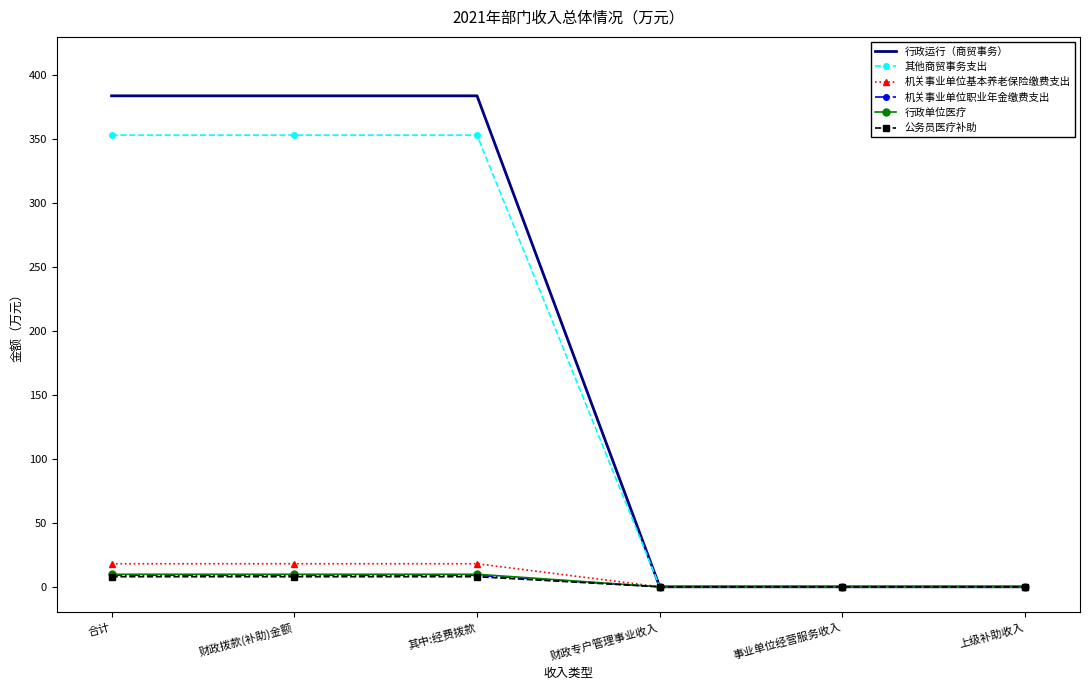

What value does the 机关事业单位职业年金缴费支出 series have at 财政拨款(补助)金额?

9.0